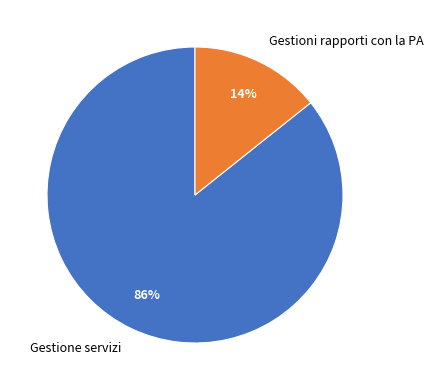

What is the ratio of the value at Gestioni rapporti con la PA to the value at Gestione servizi?

0.2